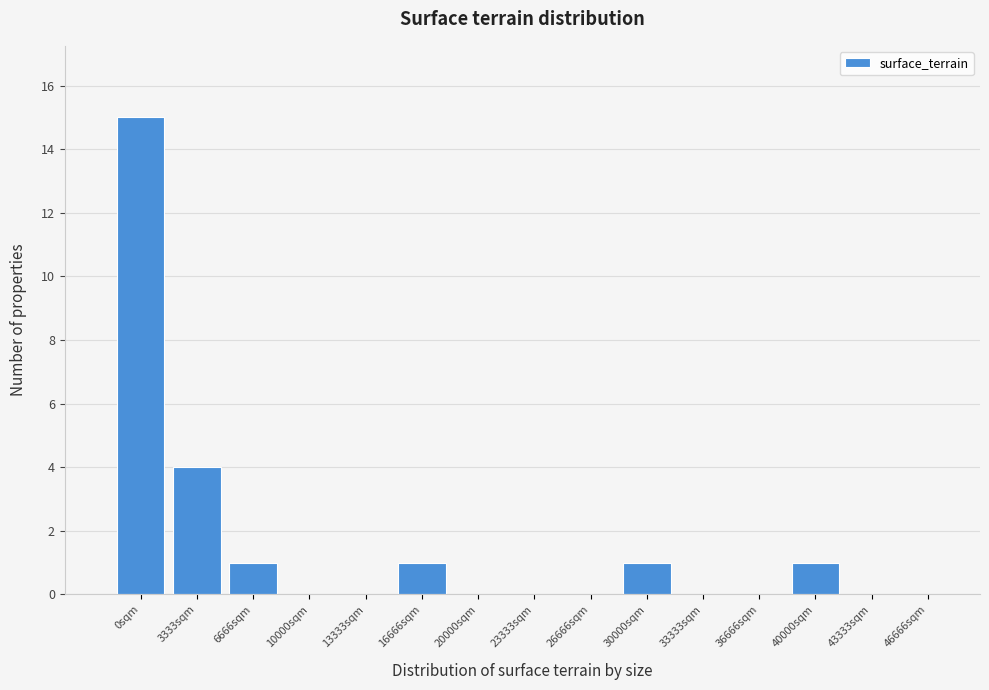

Reading left to right, list all the values displayed in this chart.

0sqm=15	3333sqm=4	6666sqm=1	10000sqm=0	13333sqm=0	16666sqm=1	20000sqm=0	23333sqm=0	26666sqm=0	30000sqm=1	33333sqm=0	36666sqm=0	40000sqm=1	43333sqm=0	46666sqm=0